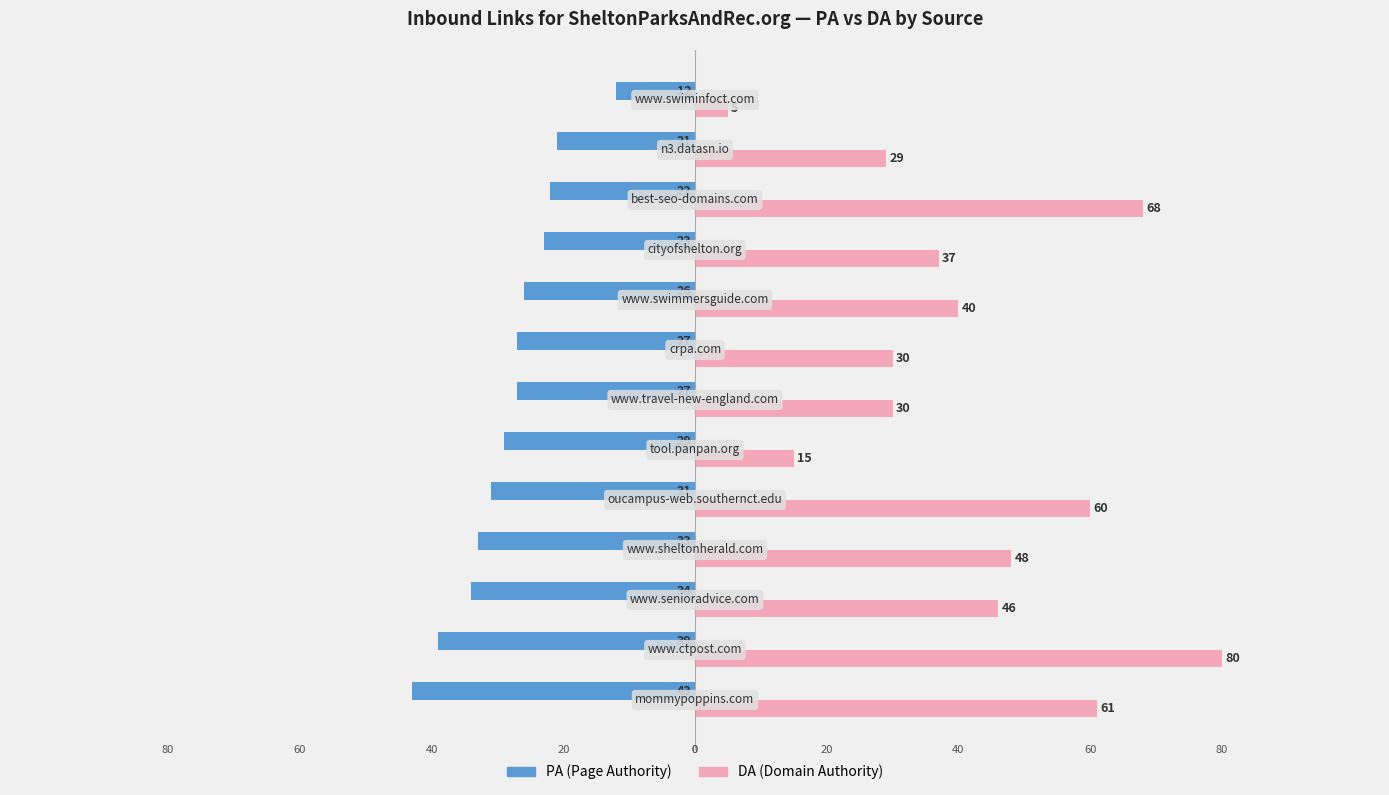

What is the minimum value shown in the chart?

-43